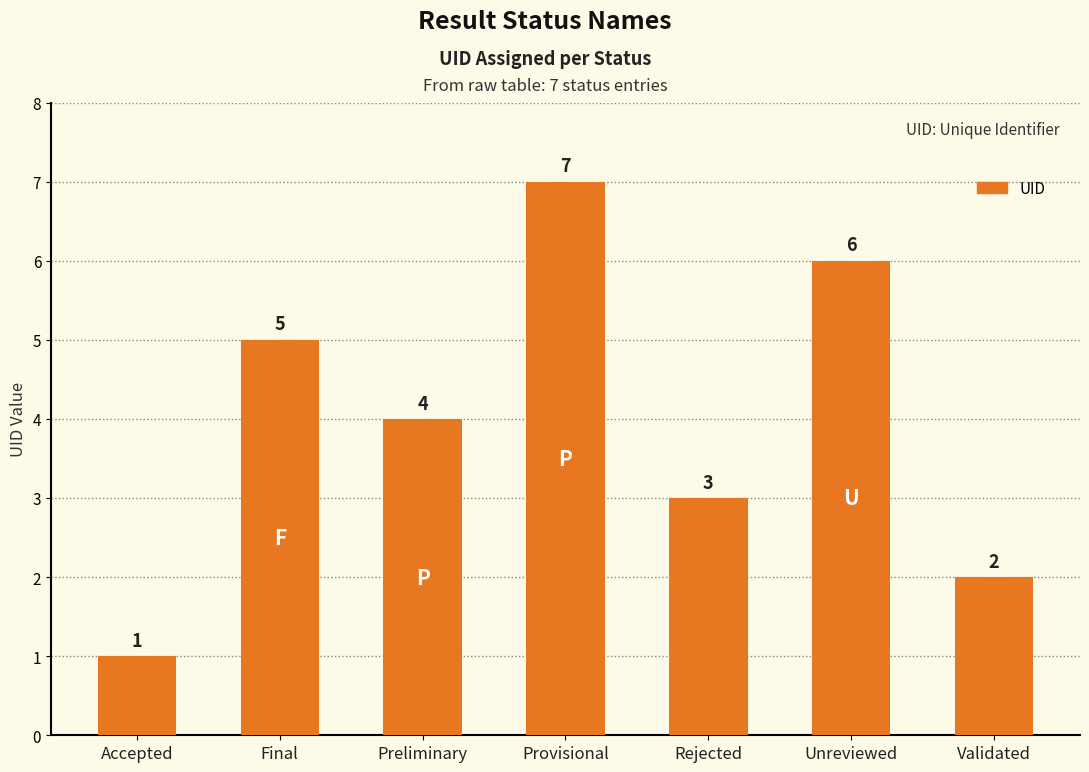

Which label corresponds to the smallest value in the chart?

Accepted